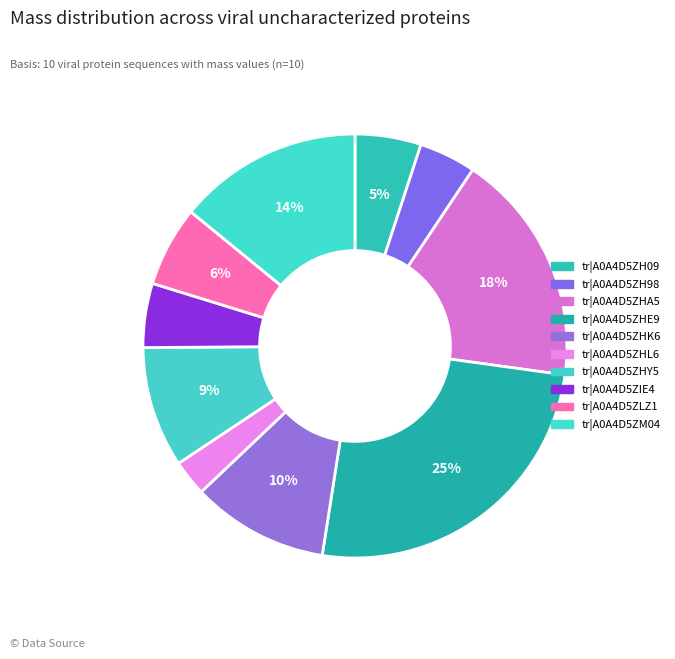

Count the number of slices in the pie.

10